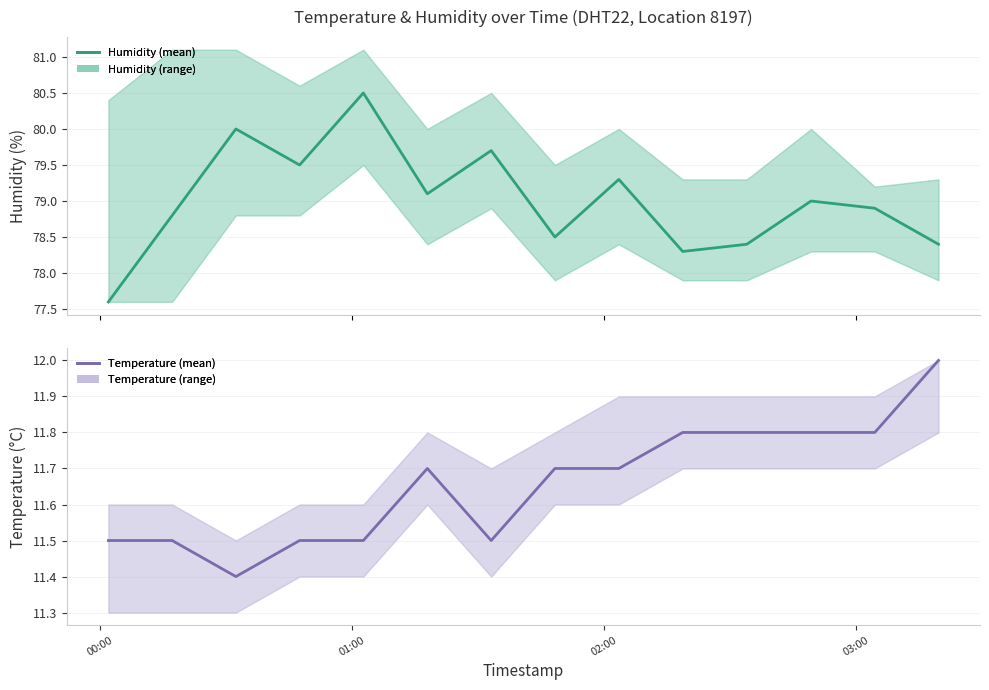

What position from the left is 01:00?

2